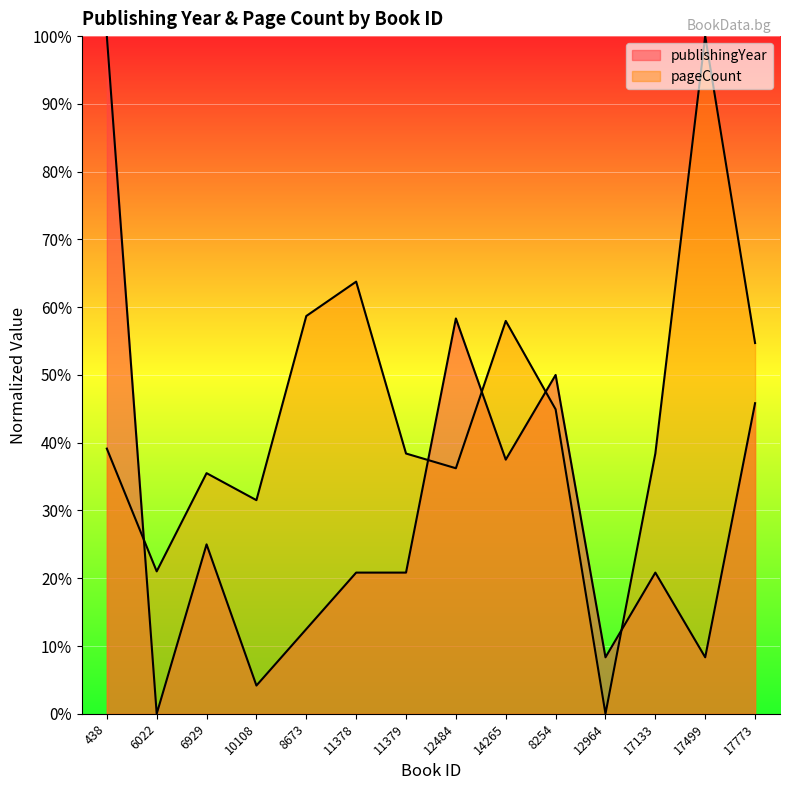

Which series has the largest total across all categories?

pageCount